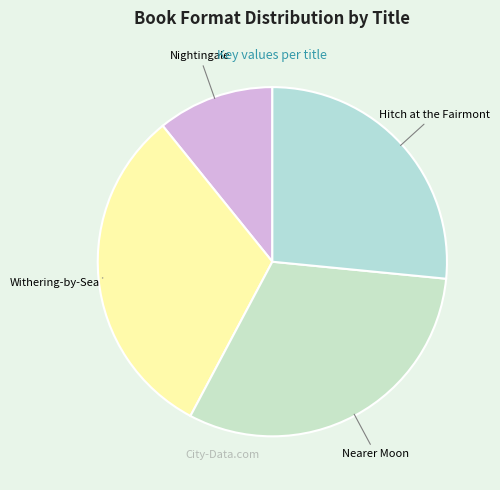

The Withering-by-Sea slice represents 31% of the pie. True or false?

True